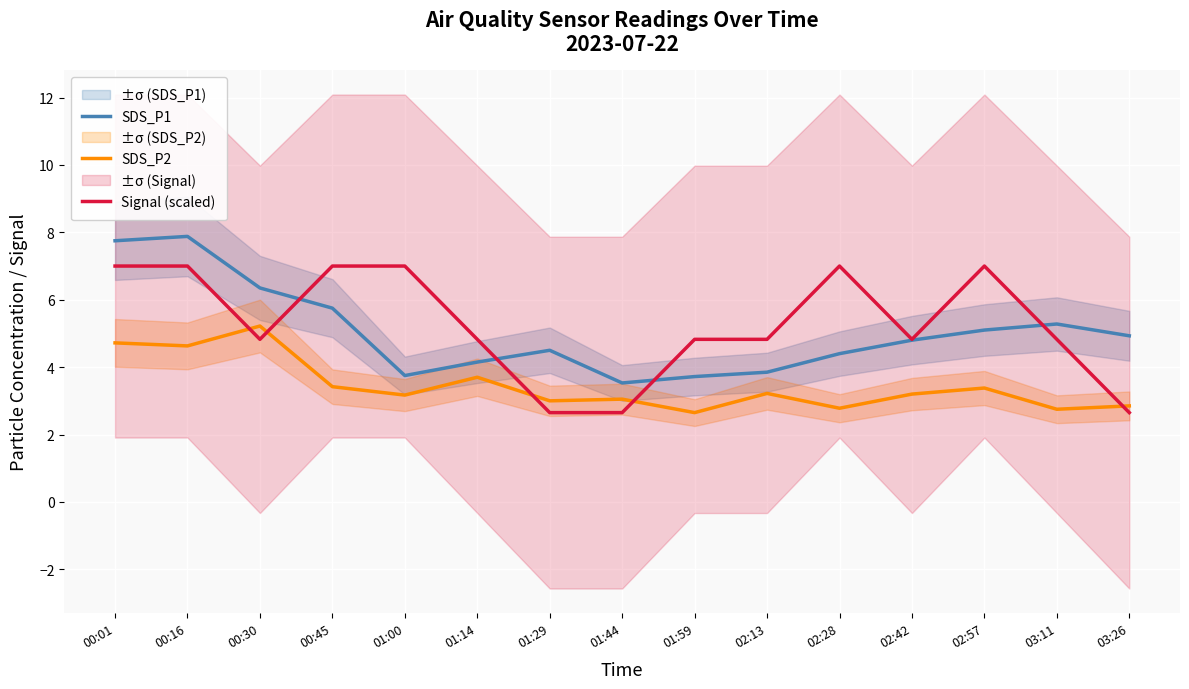

What is the smallest value displayed?

2.6